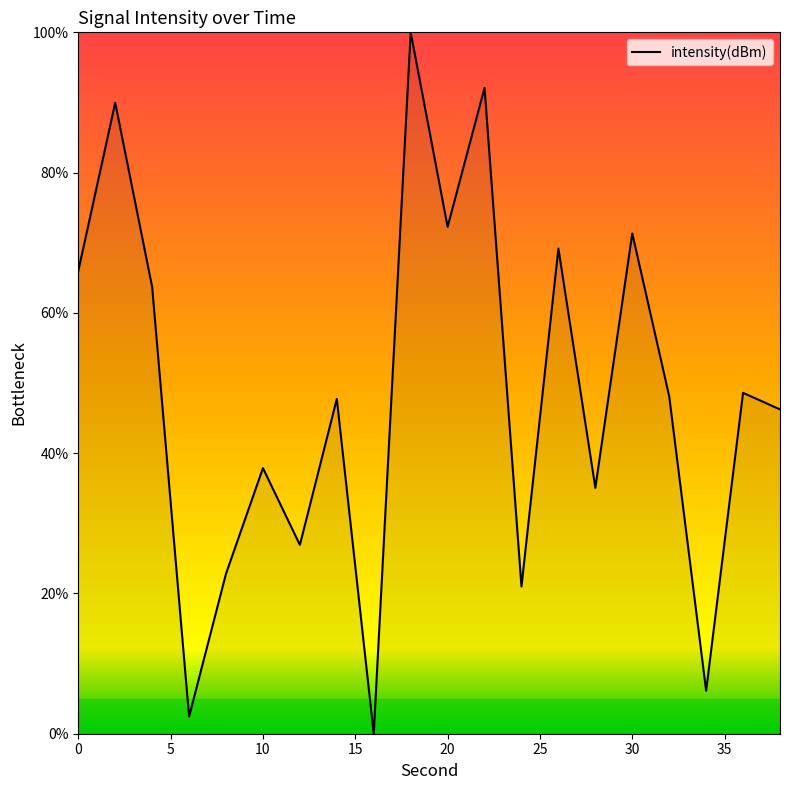

What is the difference between the maximum and minimum values?

100.0